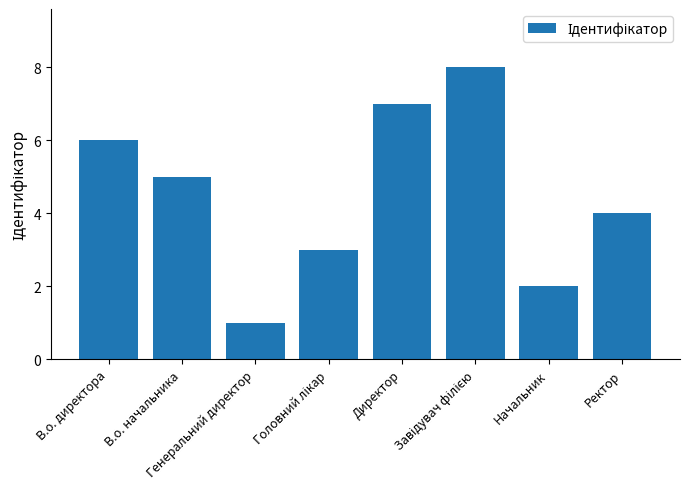

What is the sum of all values?

36